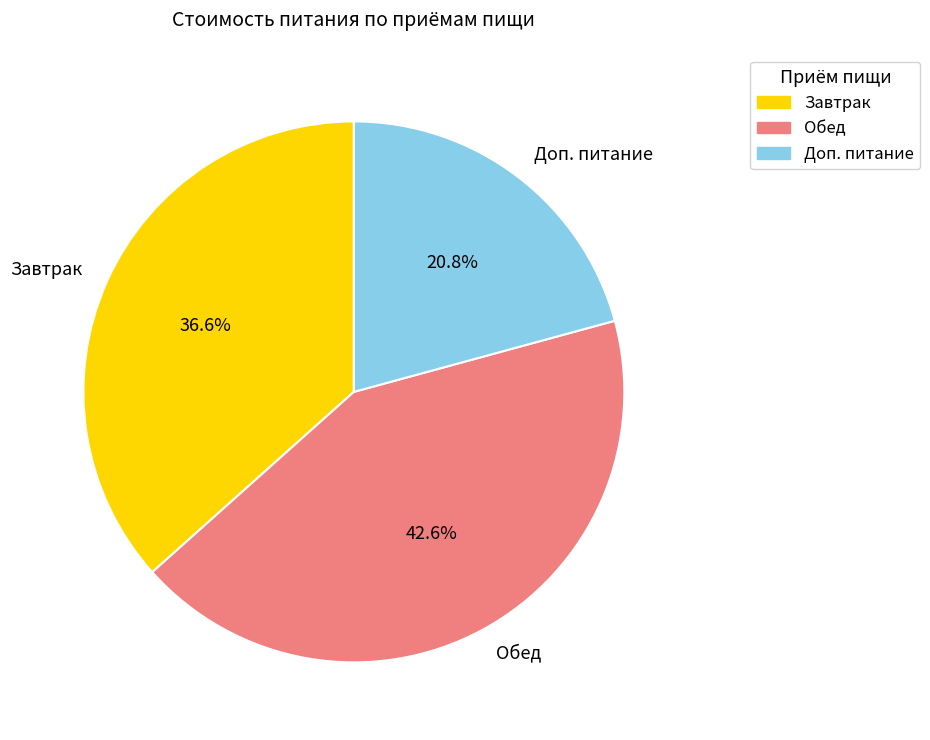

The Обед slice represents 37% of the pie. True or false?

False